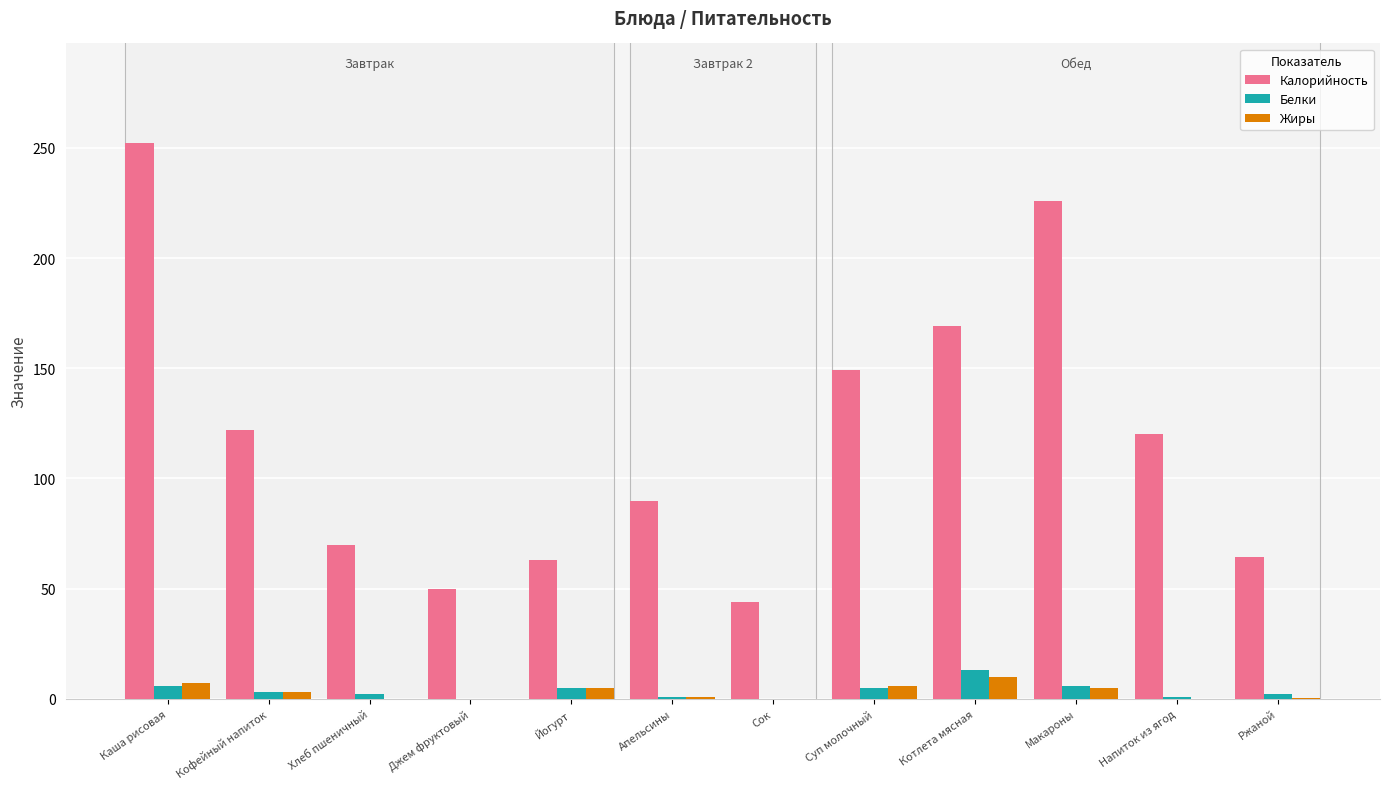

Which series has the widest spread of values?

Калорийность